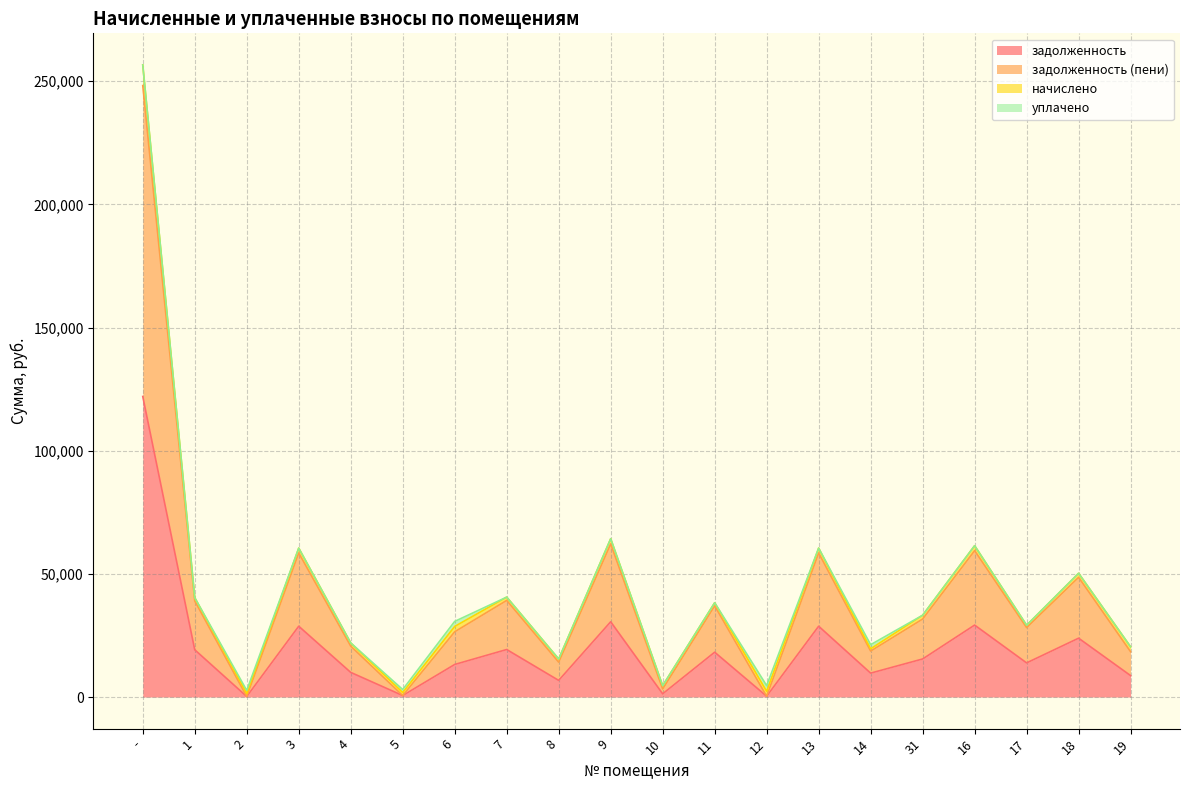

At which category is the sum across all series the highest?

-